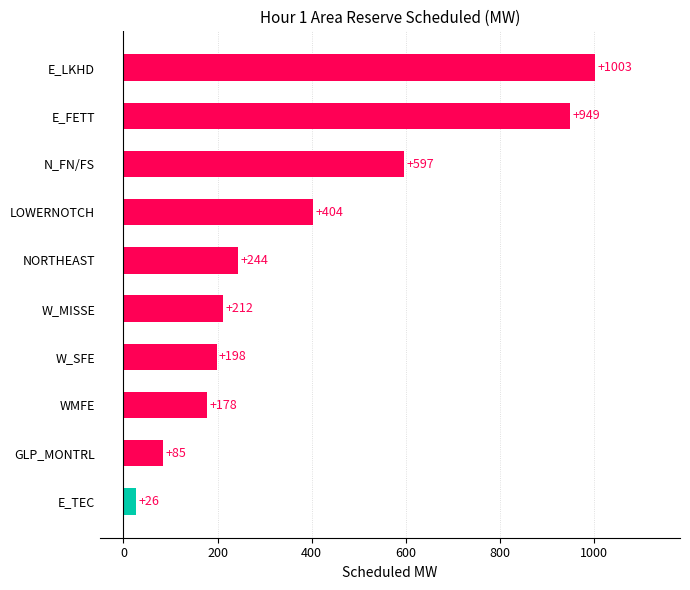

Where is the data nearest to the value 514?

N_FN/FS